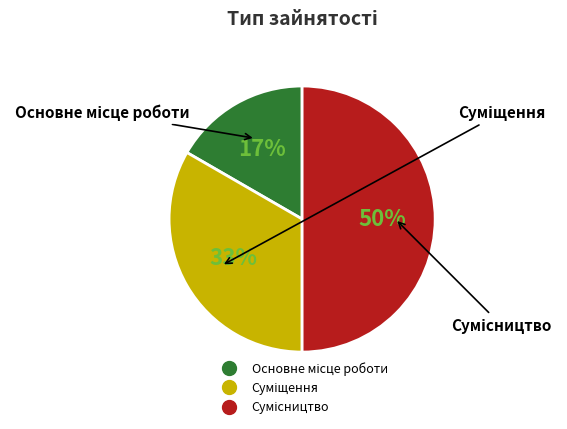

Count the number of slices in the pie.

3